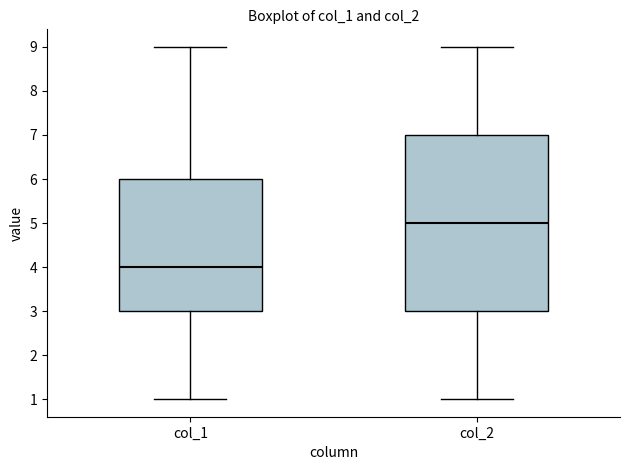

Which box is the tallest, from its lower edge to its upper edge?

col_2